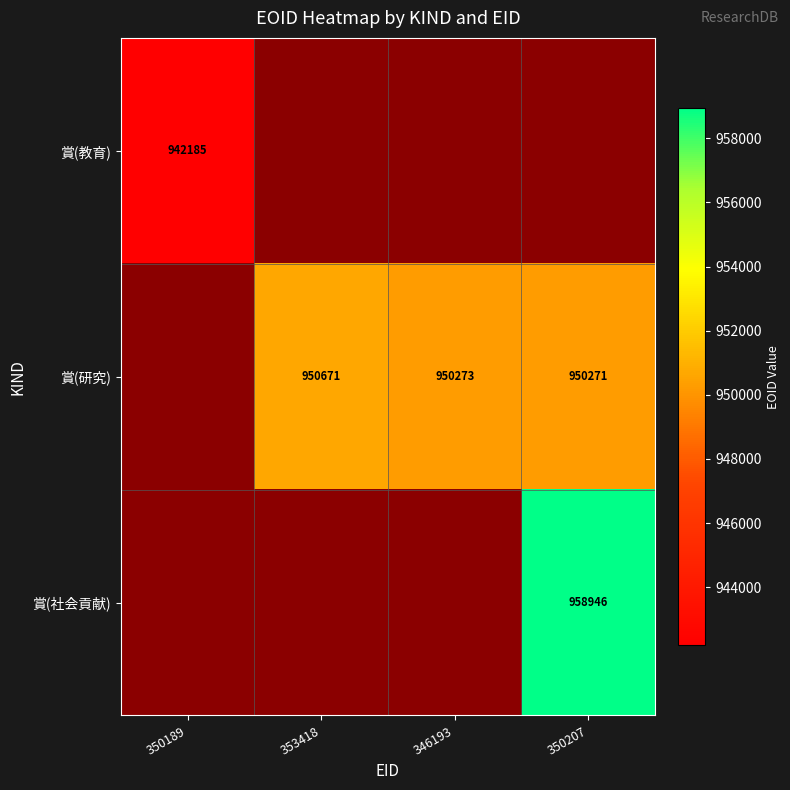

How many data points does each series have?

4